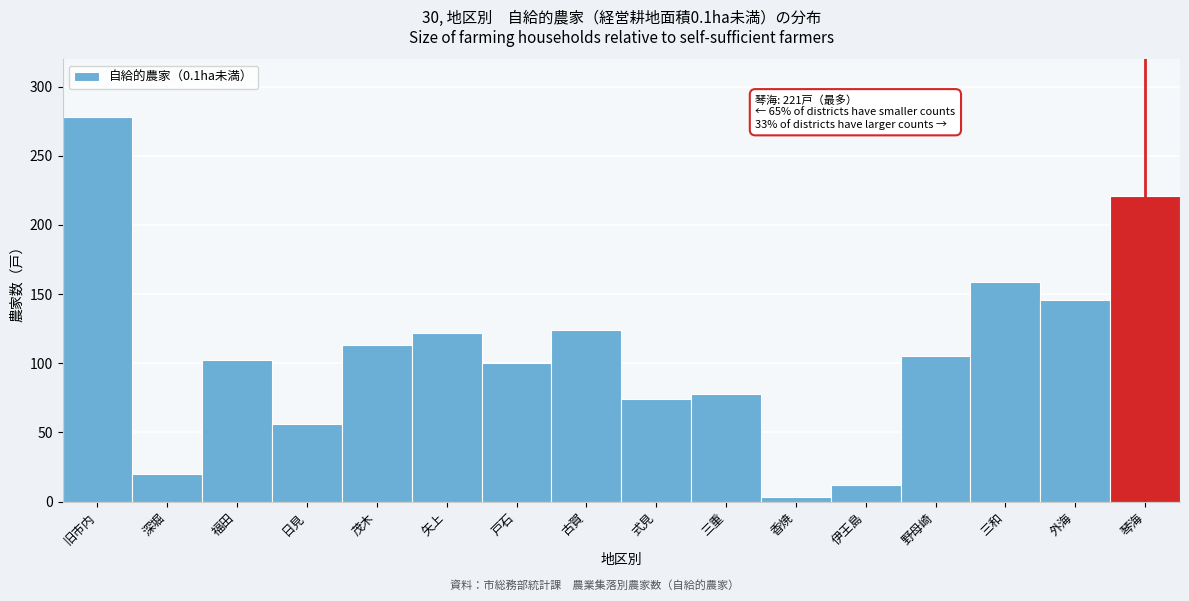

Reading left to right, transcribe all the data shown in this chart.

278	20	102	56	113	122	100	124	74	78	3	12	105	159	146	221